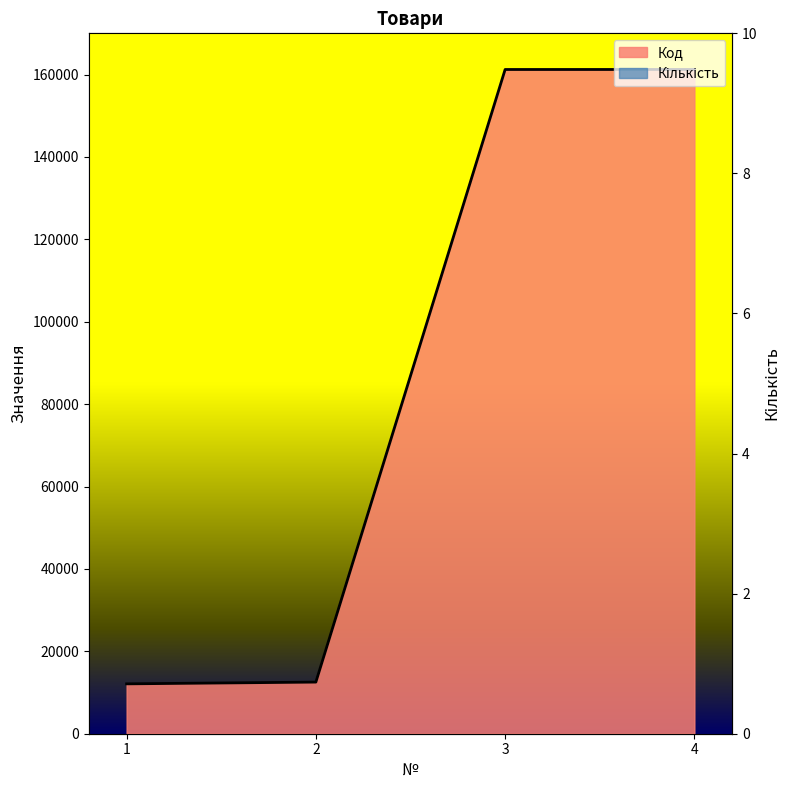

What is the spread (max minus min) of values at 4?

161226